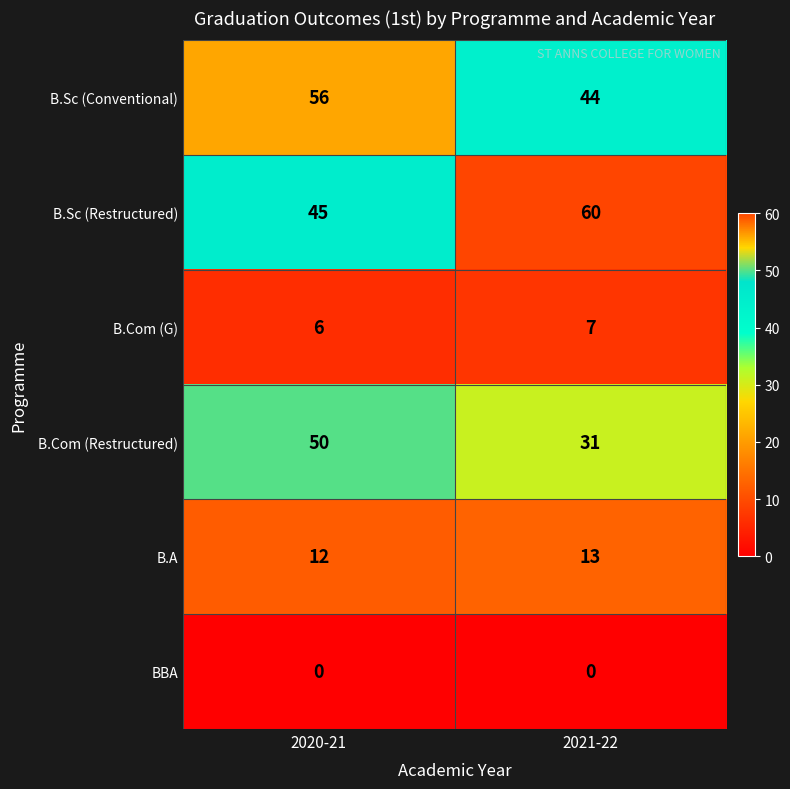

The B.Sc (Conventional) series shows 44 at 2021-22. True or false?

True